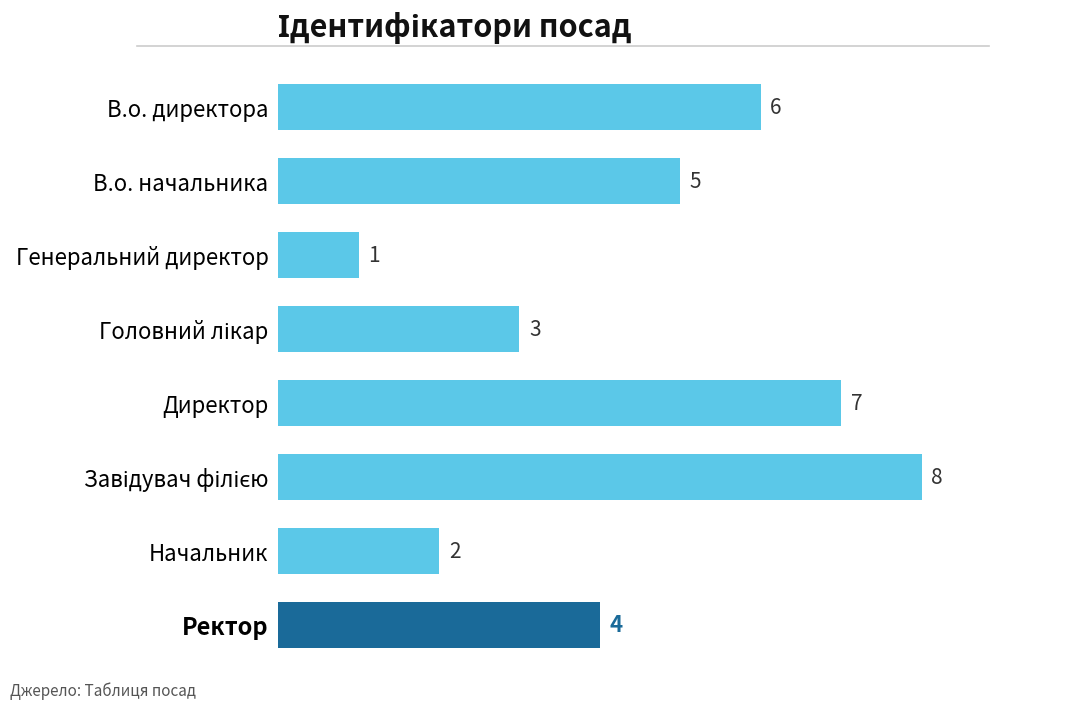

What is the difference between the maximum and minimum values?

7